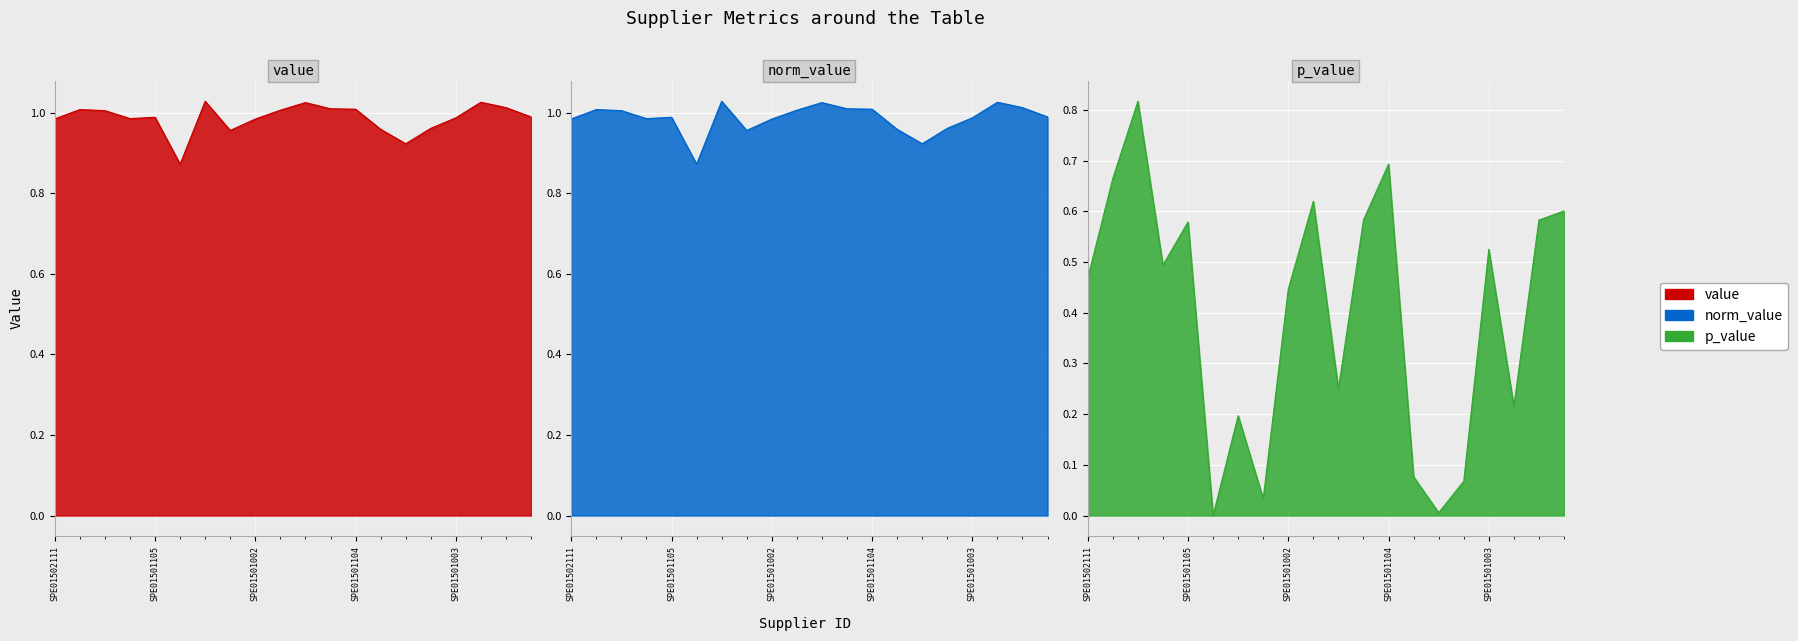

Which series changed the most between SPE01500114 and SPE01500201?

p_value